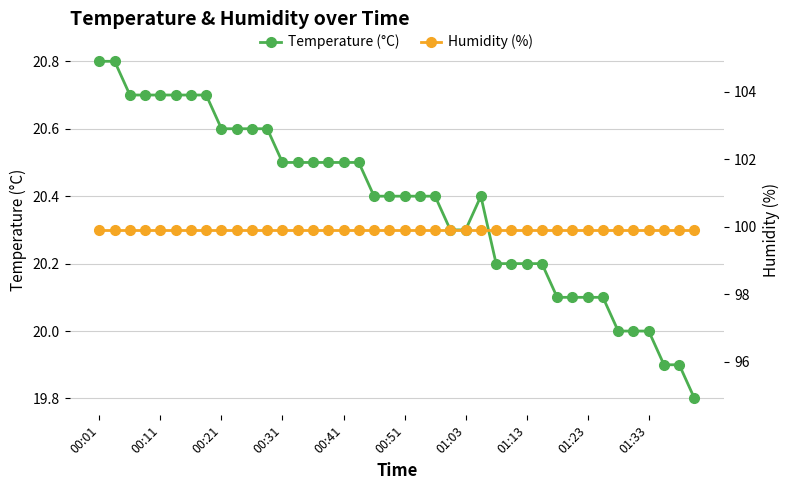

True or false: Temperature (°C) has a value of 20.4 at 00:51.

True